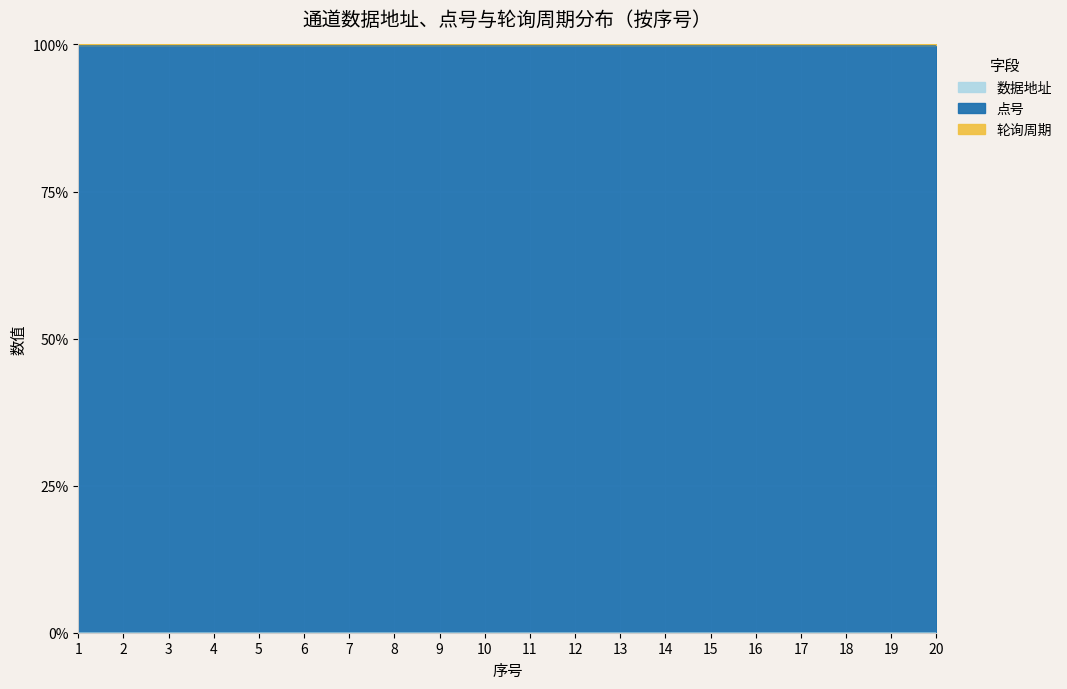

What is the average value of the 点号 series?

1.0